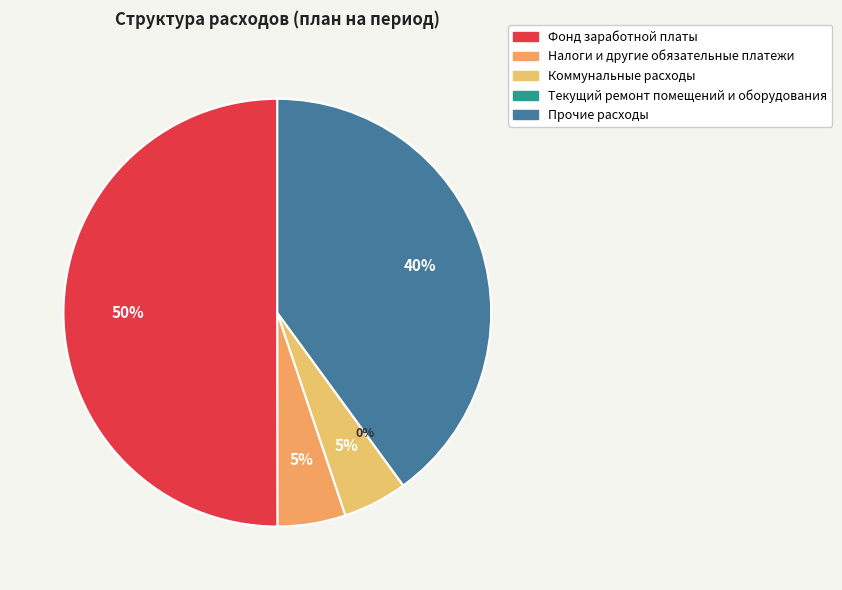

Does any single category account for the majority?

Yes